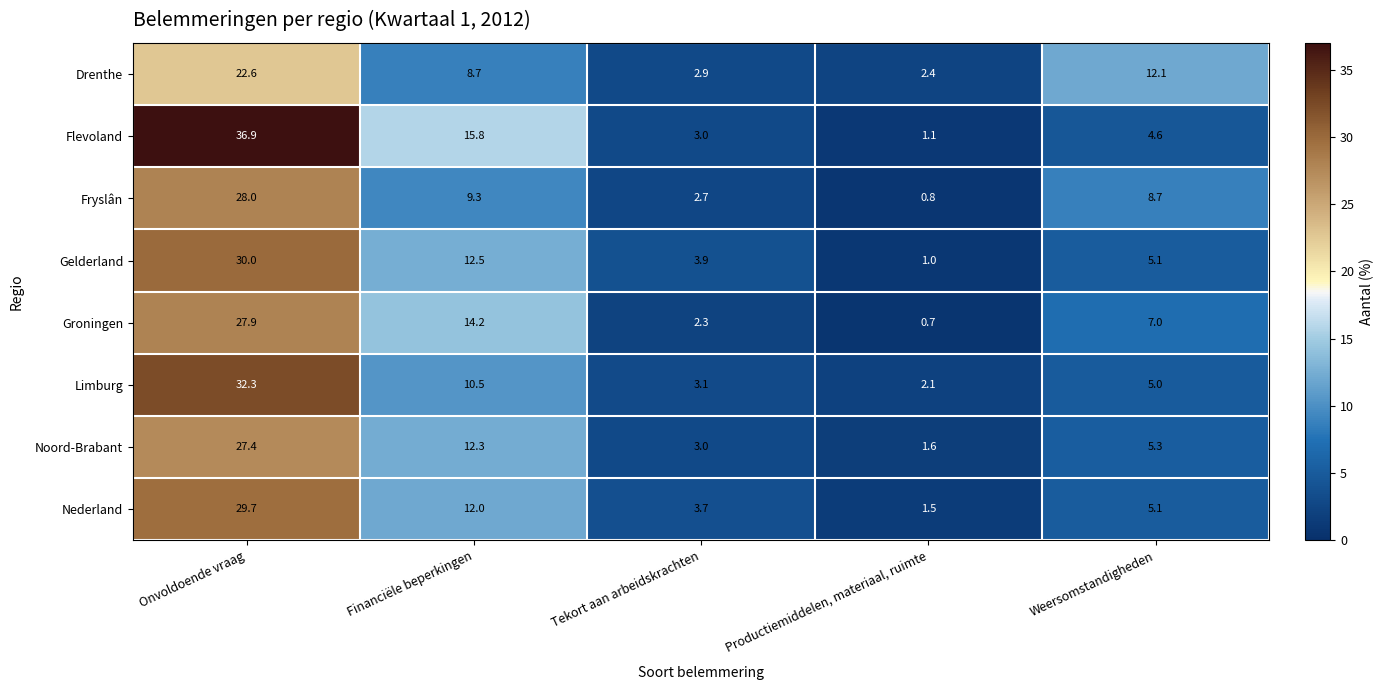

Between Onvoldoende vraag and Financiële beperkingen, which series saw the biggest shift?

Limburg